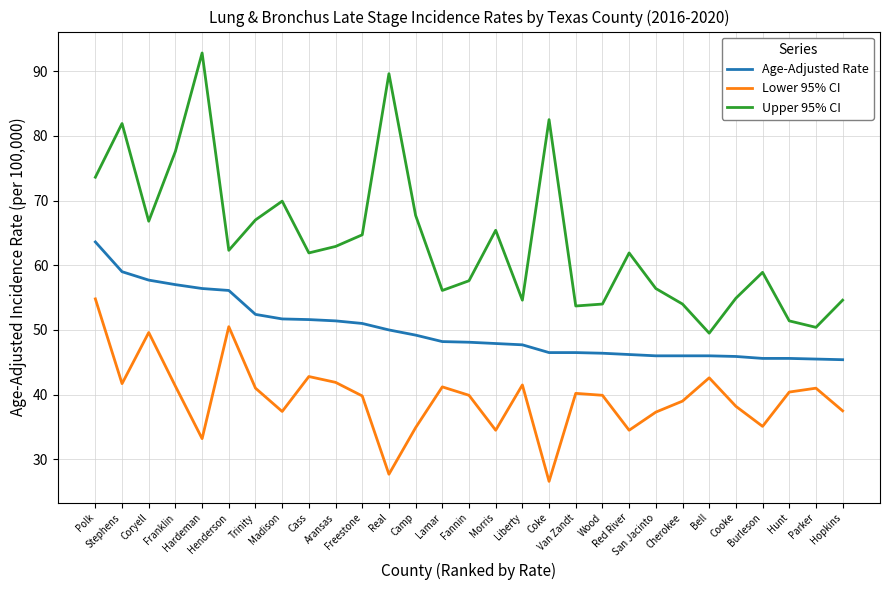

The value of Age-Adjusted Rate at Freestone is 51.0. True or false?

True